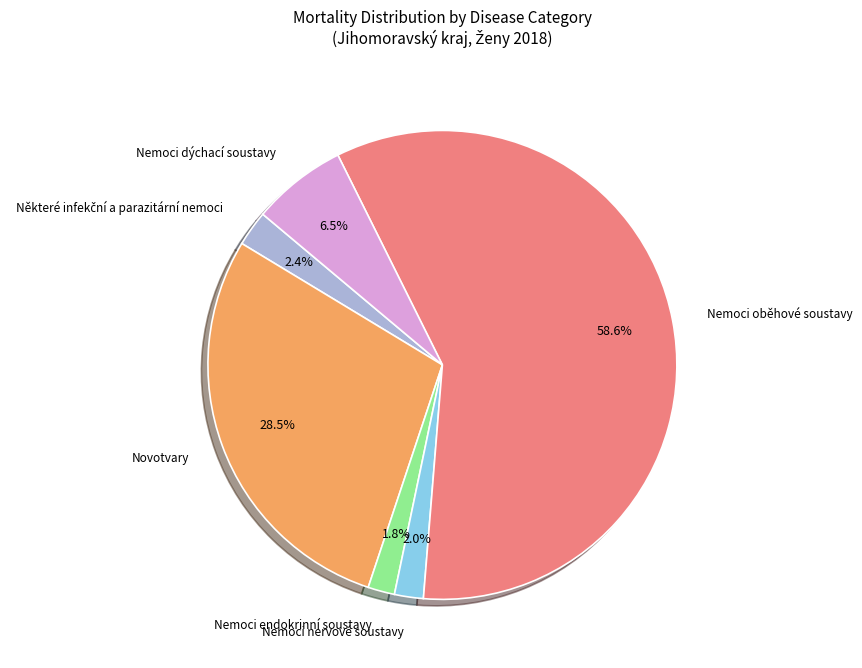

Is there any slice that represents more than half of the pie?

Yes